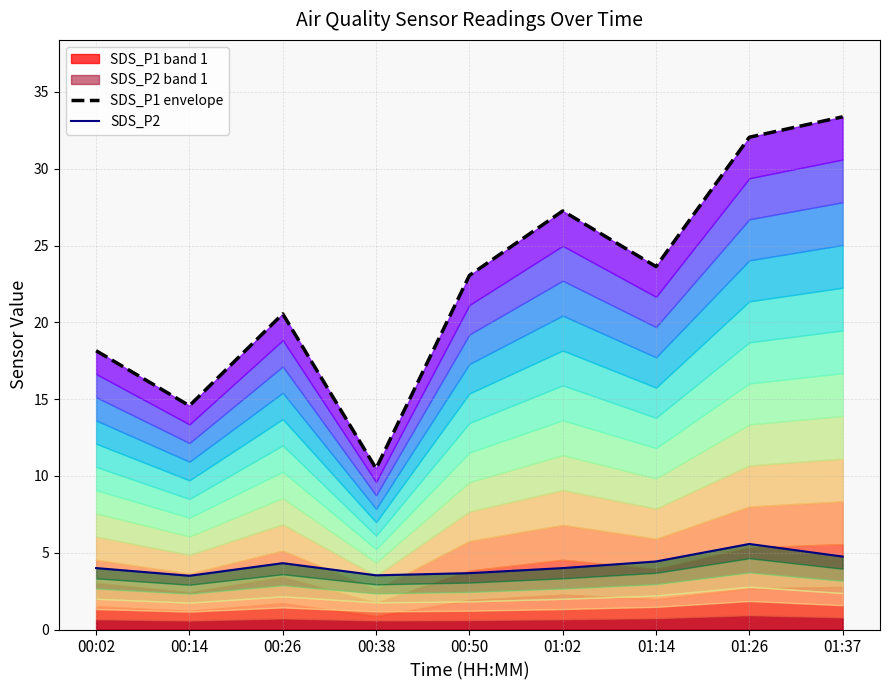

What is the sum of all SDS_P2 values?

37.8